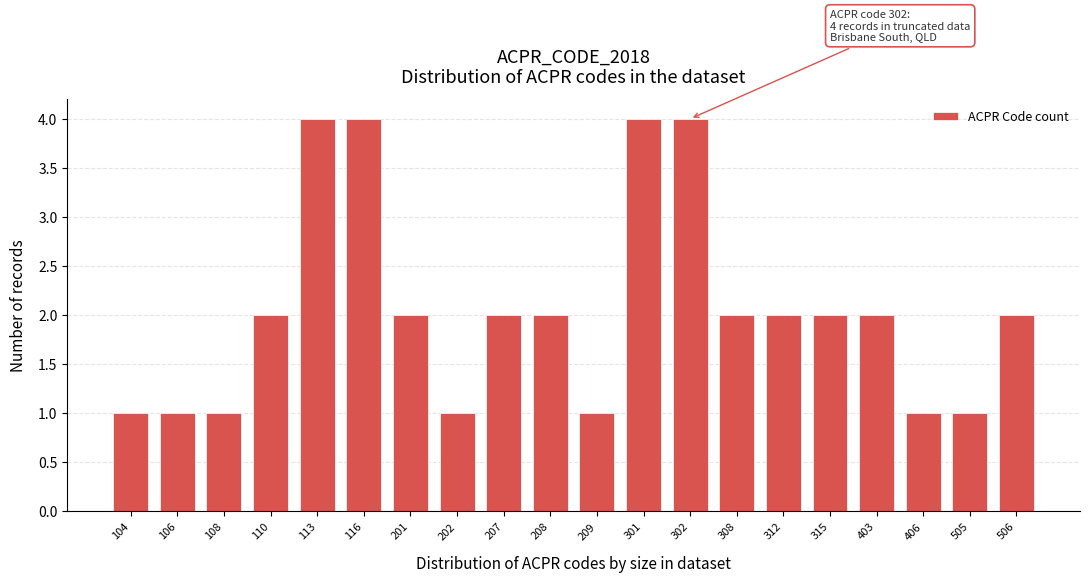

Reading left to right, what are all the values shown in this chart?

104=1	106=1	108=1	110=2	113=4	116=4	201=2	202=1	207=2	208=2	209=1	301=4	302=4	308=2	312=2	315=2	403=2	406=1	505=1	506=2